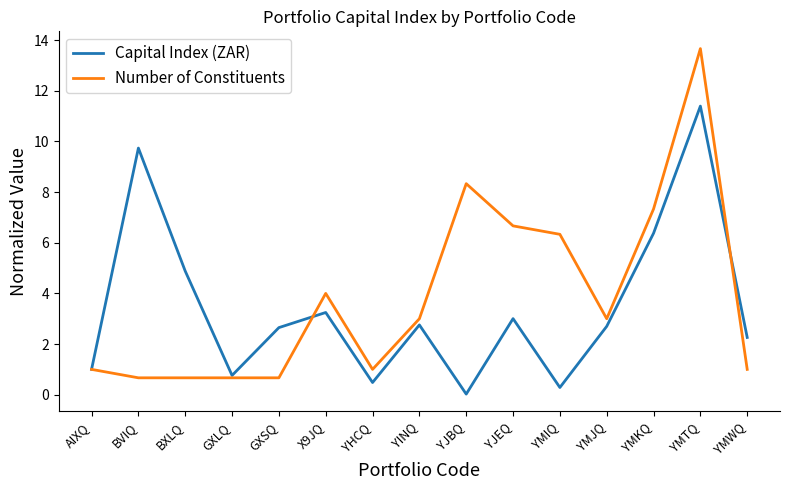

Is this an area chart (filled region under the line)?

No